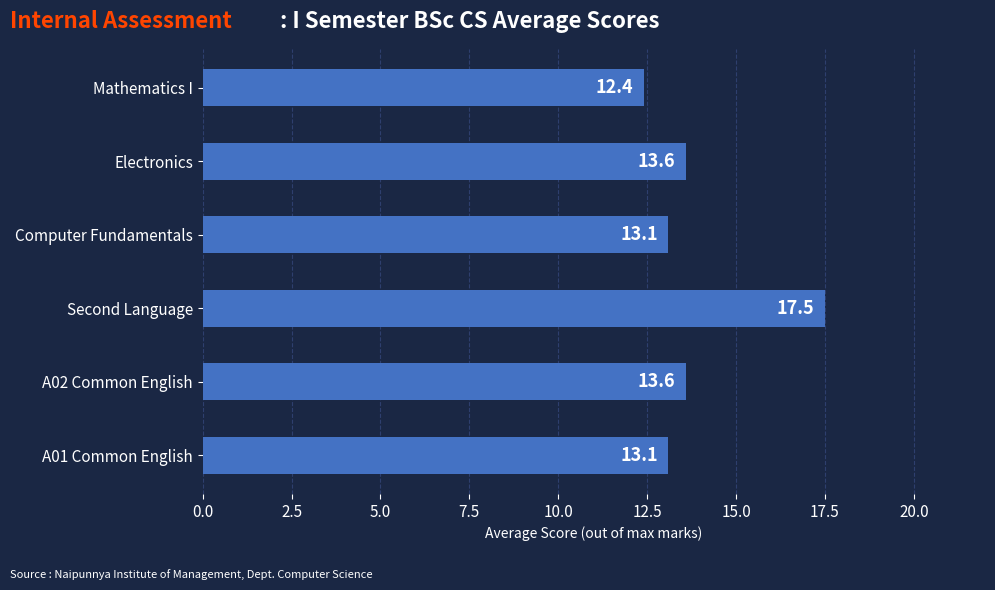

Does the chart contain stacked bars?

No